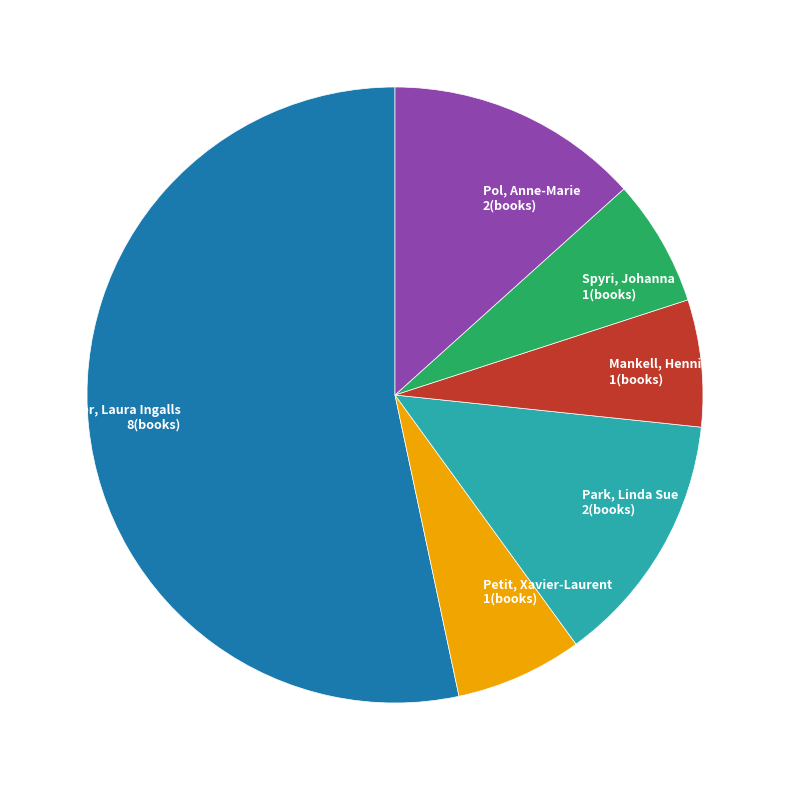

Do Wilder, Laura Ingalls and Pol, Anne-Marie together represent more than half of the pie?

Yes